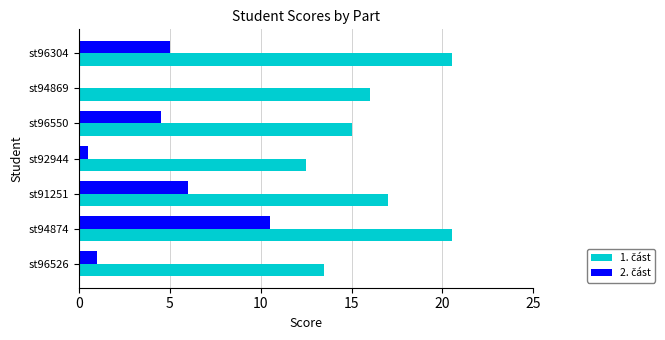

At which category is the sum across all series the highest?

st94874